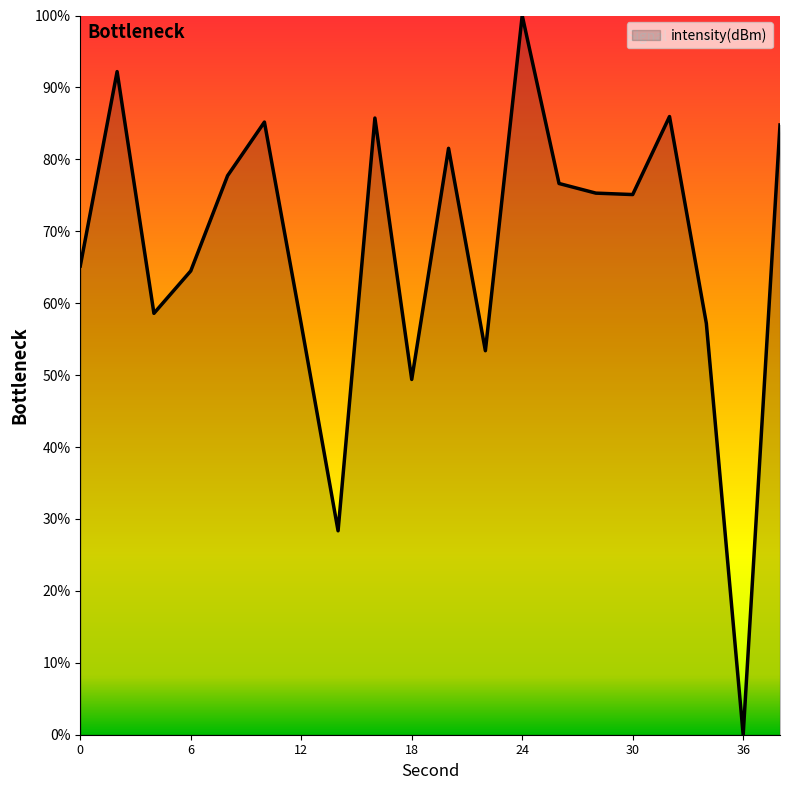

What is the maximum value shown in the chart?

100.0